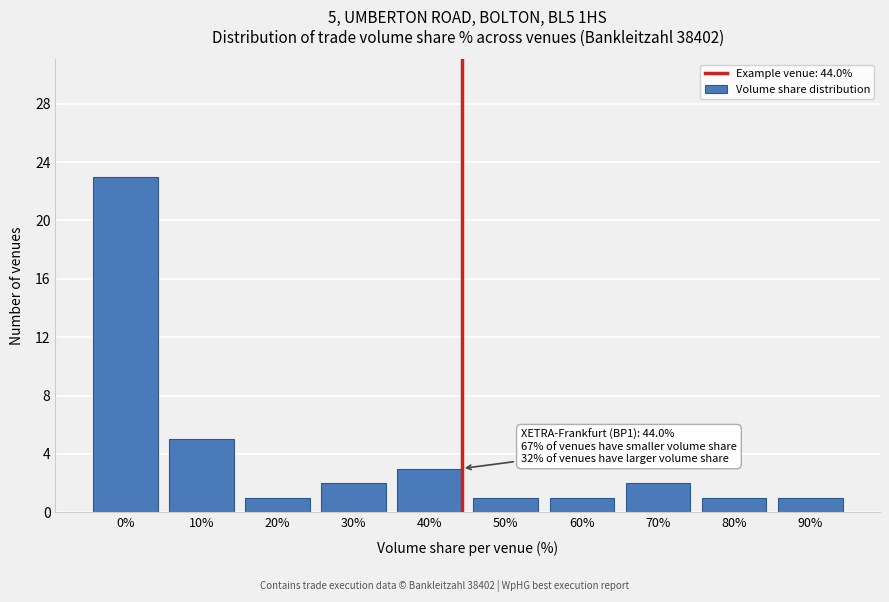

Reading left to right, what are all the values shown in this chart?

23	5	1	2	3	1	1	2	1	1